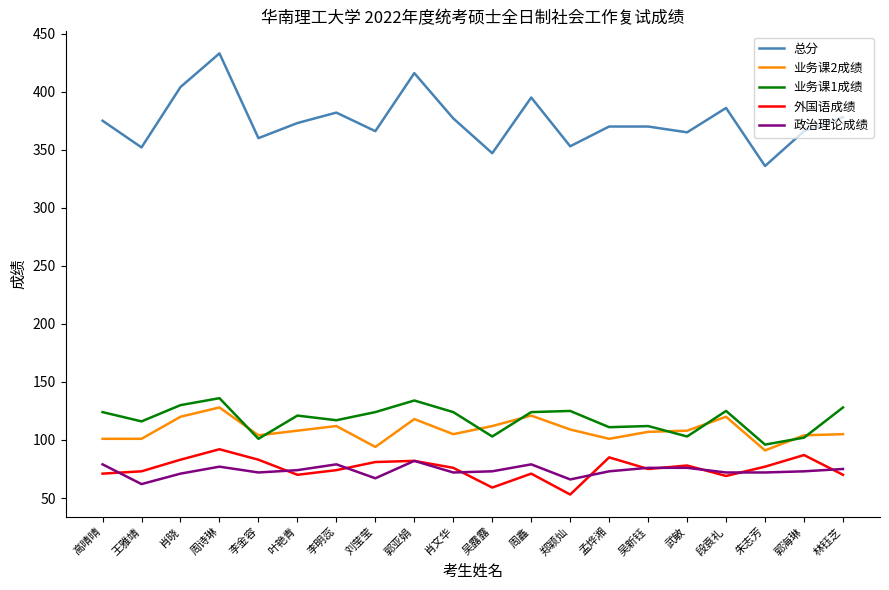

What is the total value across all series at 周诗琳?

866